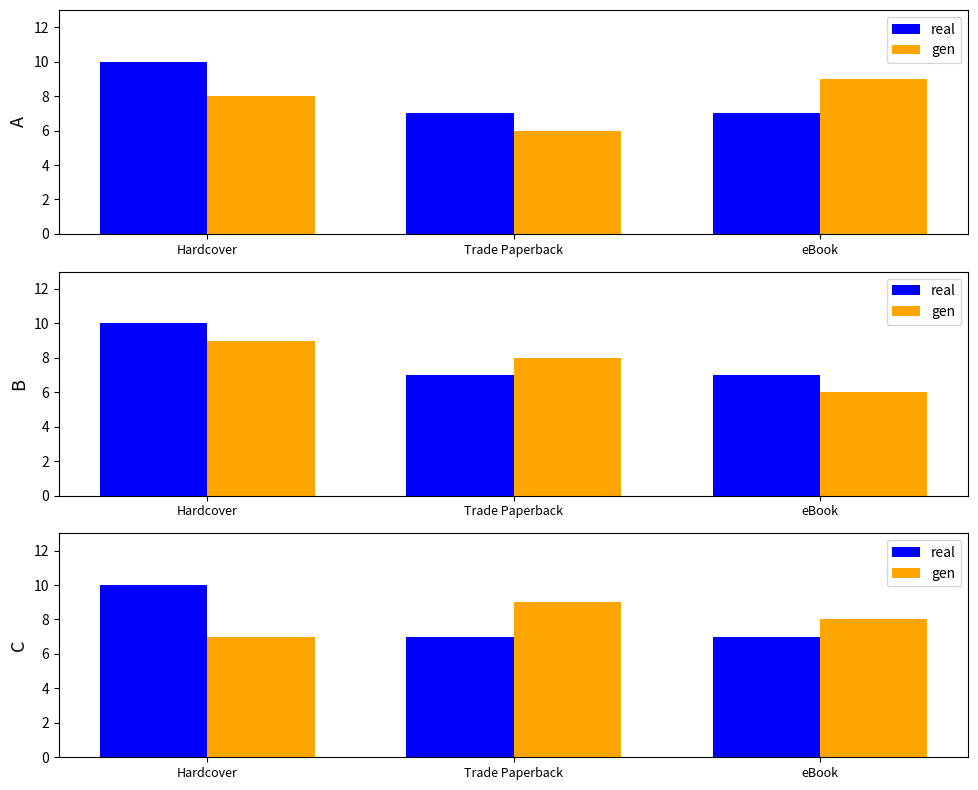

What is the sum of the real values at Hardcover and Trade Paperback?

17